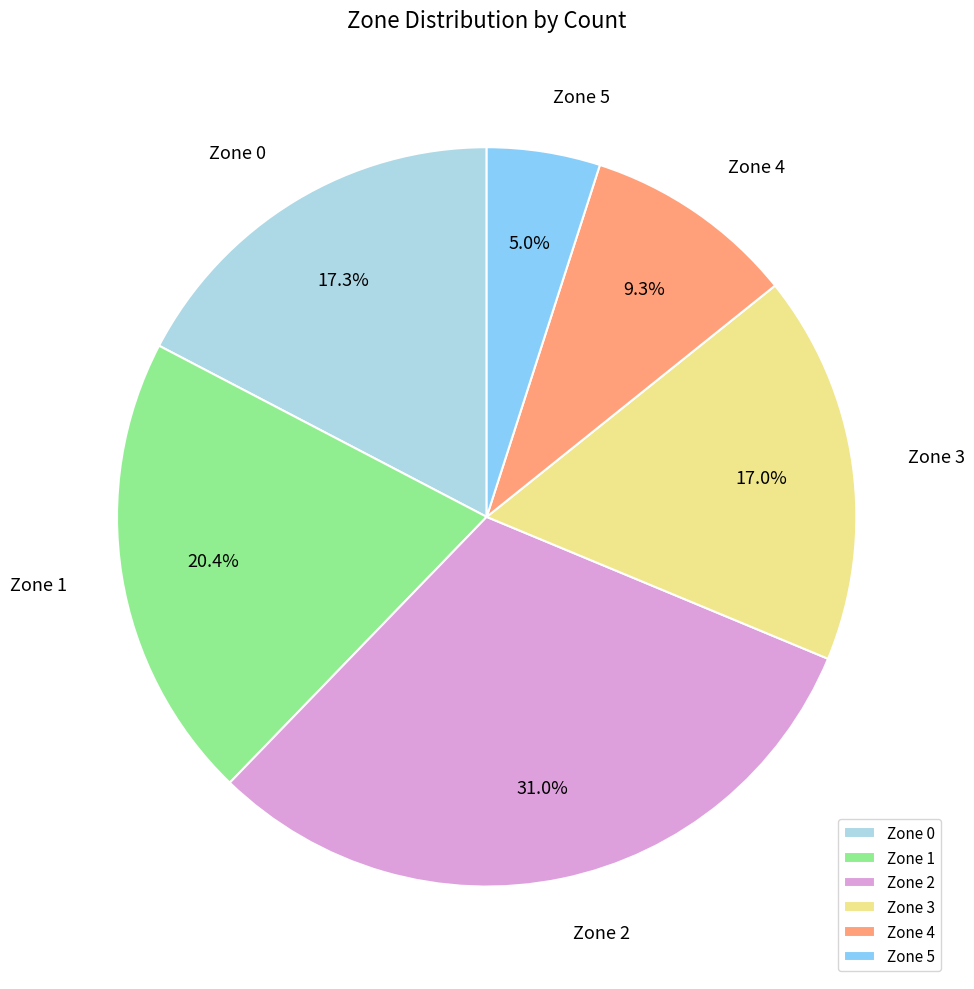

How many segments does this pie chart have?

6